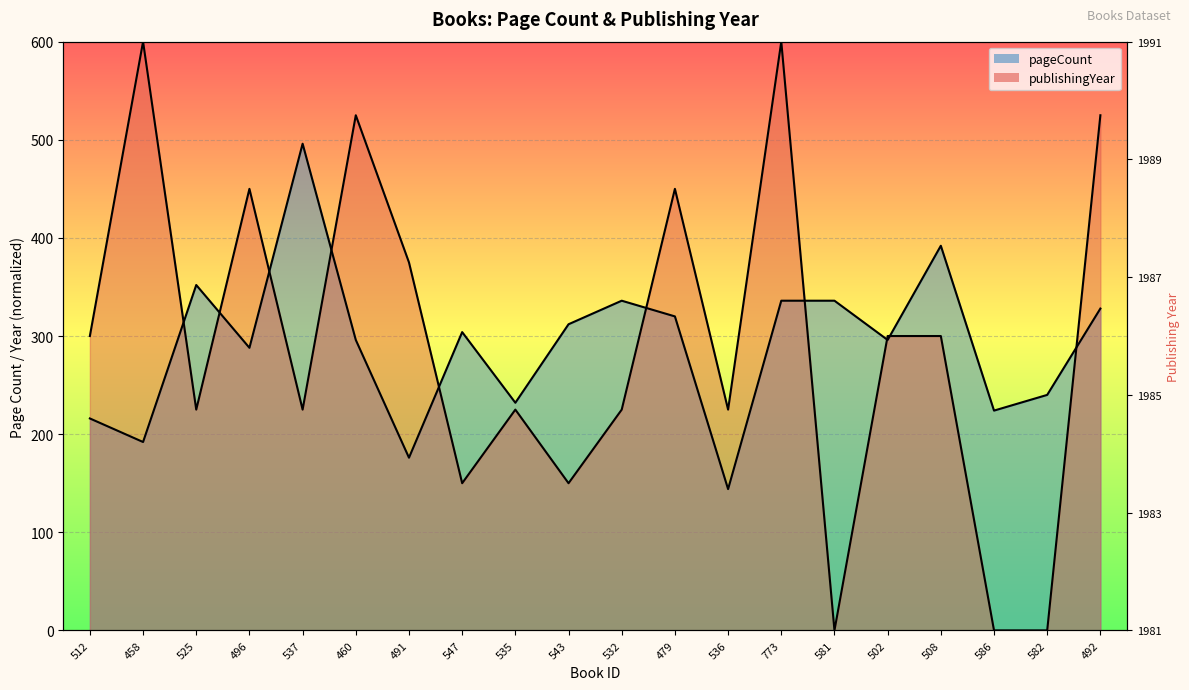

Between 532 and 492, which series saw the biggest shift?

publishingYear